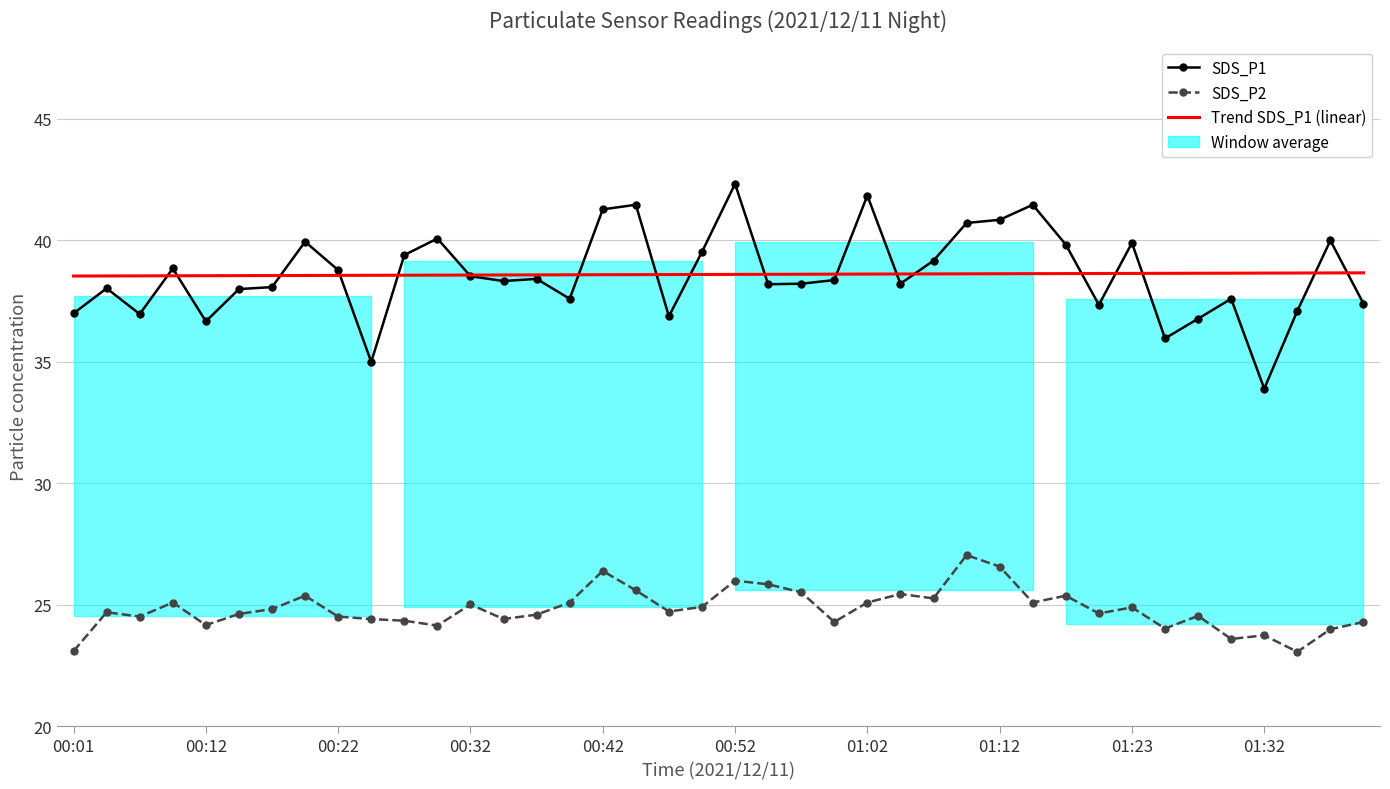

True or false: SDS_P2 and Trend SDS_P1 (linear) cross at least once.

False